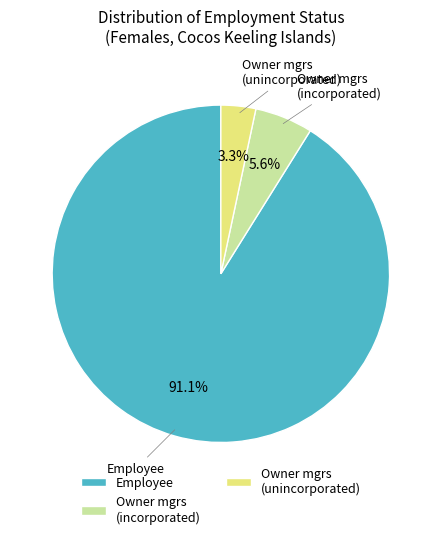

Which slice is the smallest?

Owner mgrs (unincorporated)